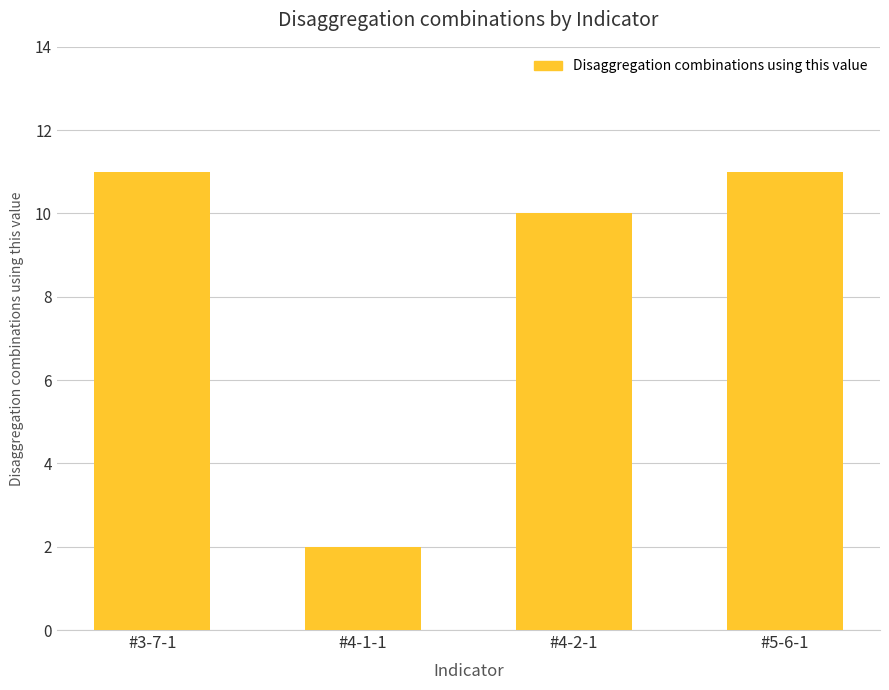

The chart shows a value of 5 at #3-7-1. True or false?

False